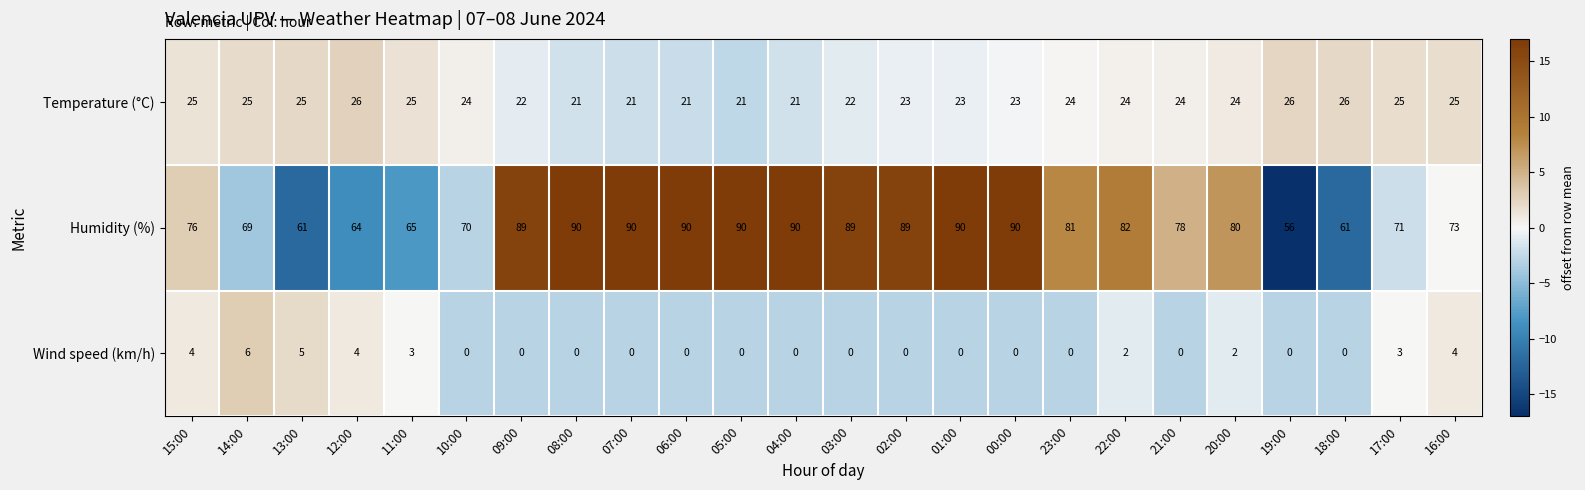

At which label does Temperature (°C) first exceed 24?

15:00